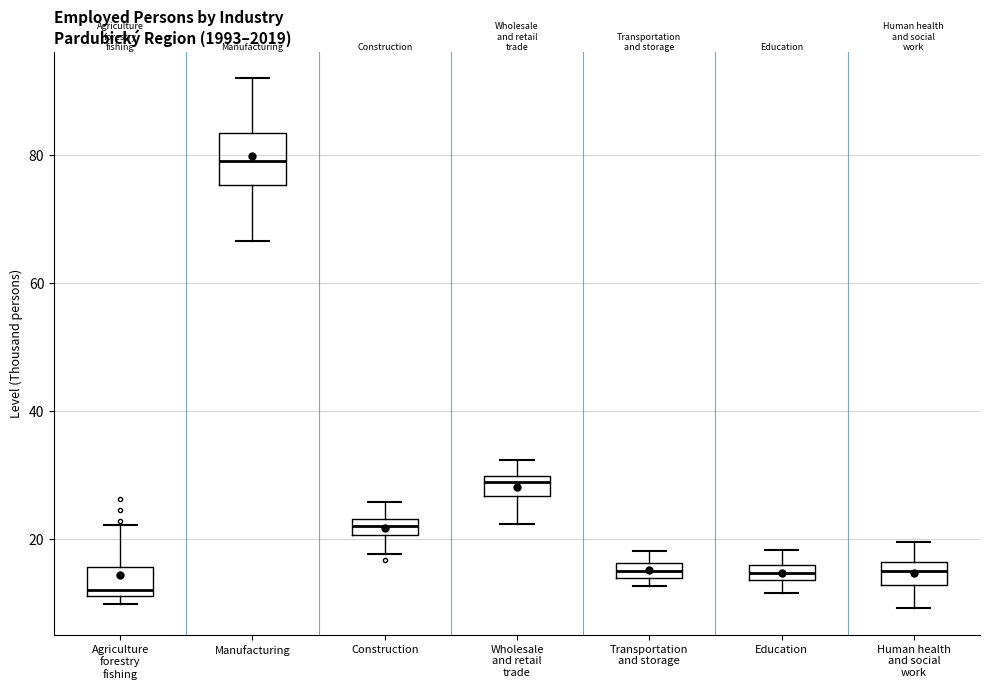

Where does the upper whisker of the box for Manufacturing end on the y-axis? The values are not printed on the chart, so give them approximately, as read against the axis.

92